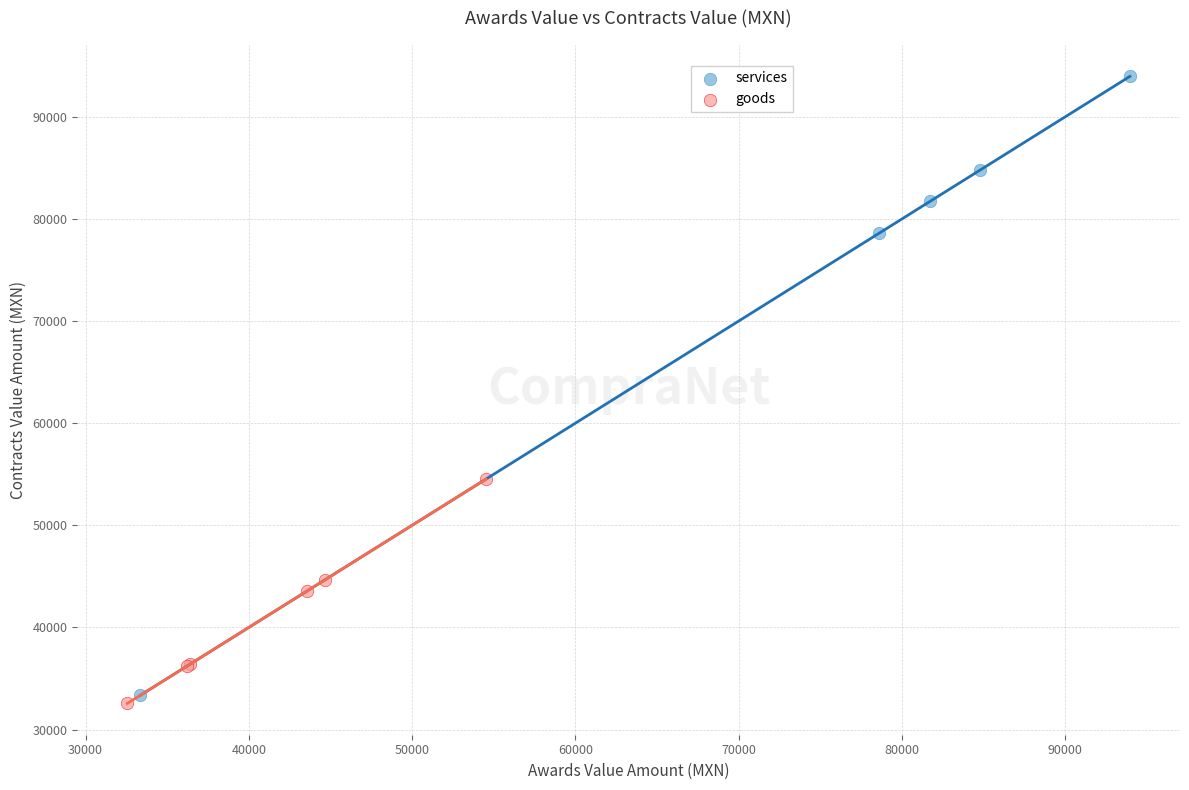

Which series has the widest spread of Y values?

services